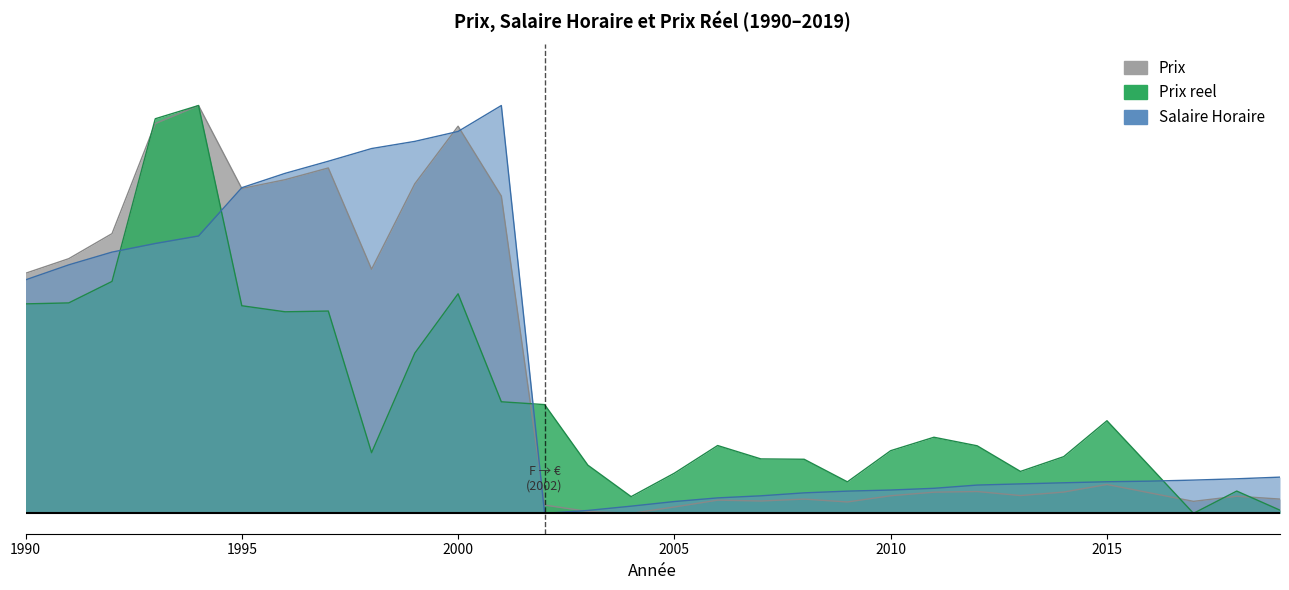

How many intersections are there between Prix and Prix reel?

5